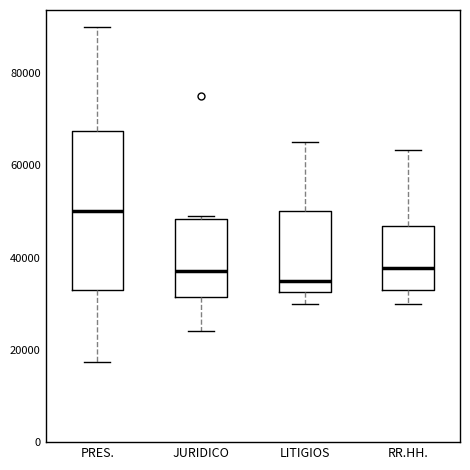

Comparing the boxes themselves (not the whiskers), which one is the tallest?

PRES.